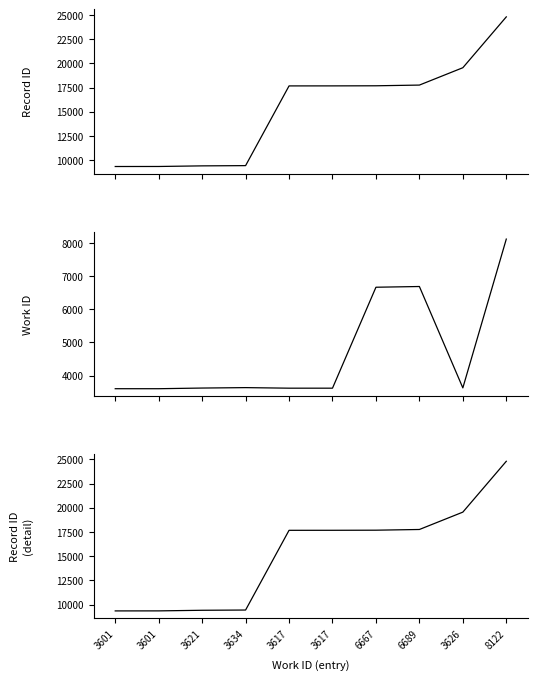

At 6667, list the series in order from smallest to largest.

work_id, id, id_normalized